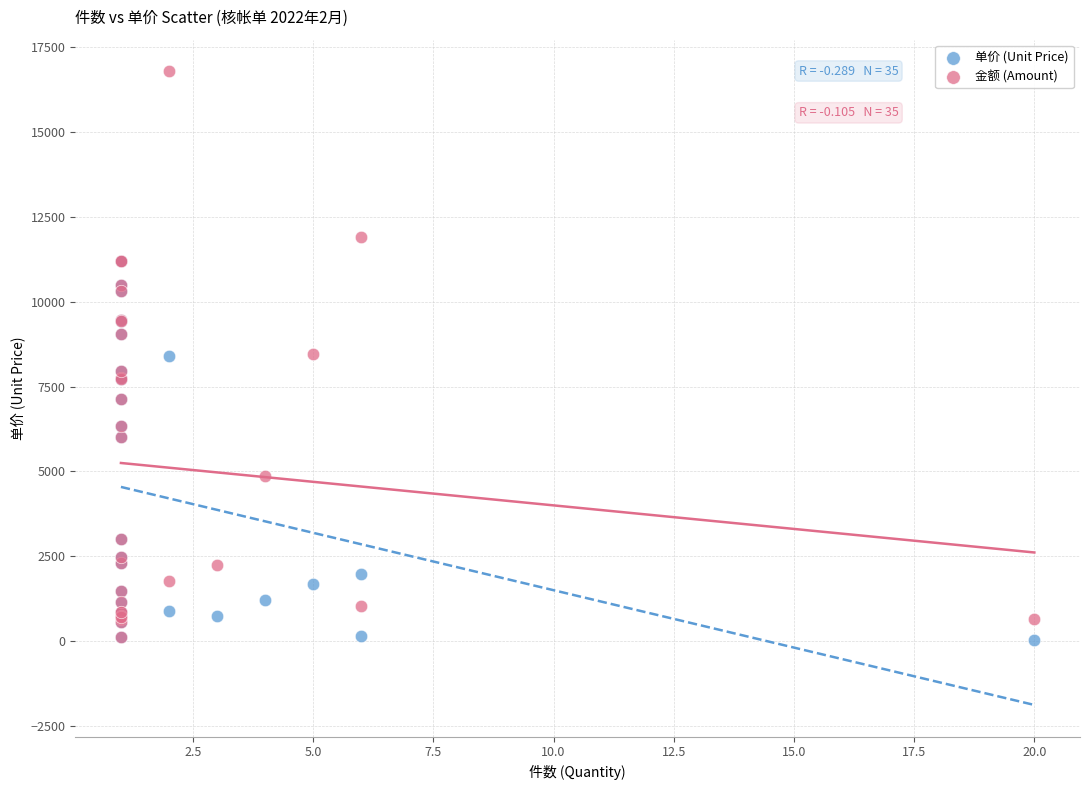

Which series reaches the maximum Y coordinate?

金额 (Amount)